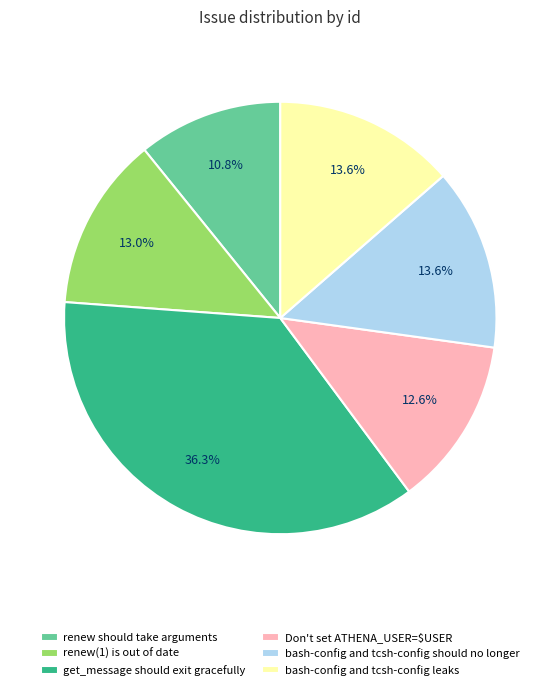

What is the smallest slice in the pie chart?

renew should take arguments